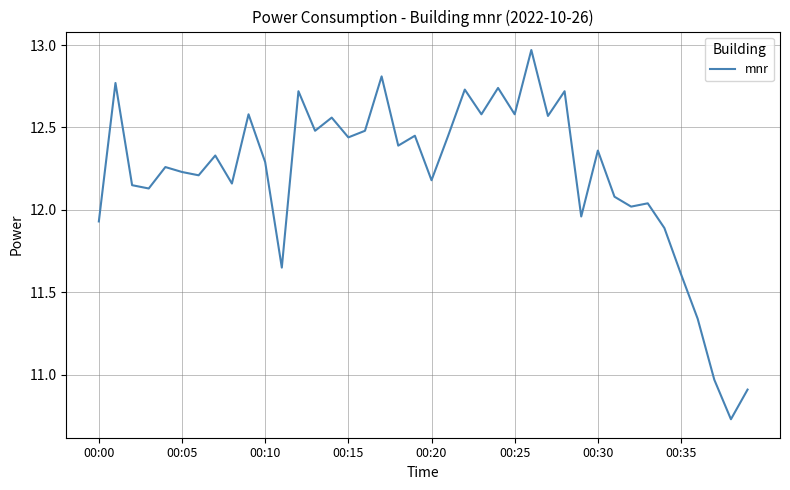

What is the difference between the maximum and minimum values?

2.2